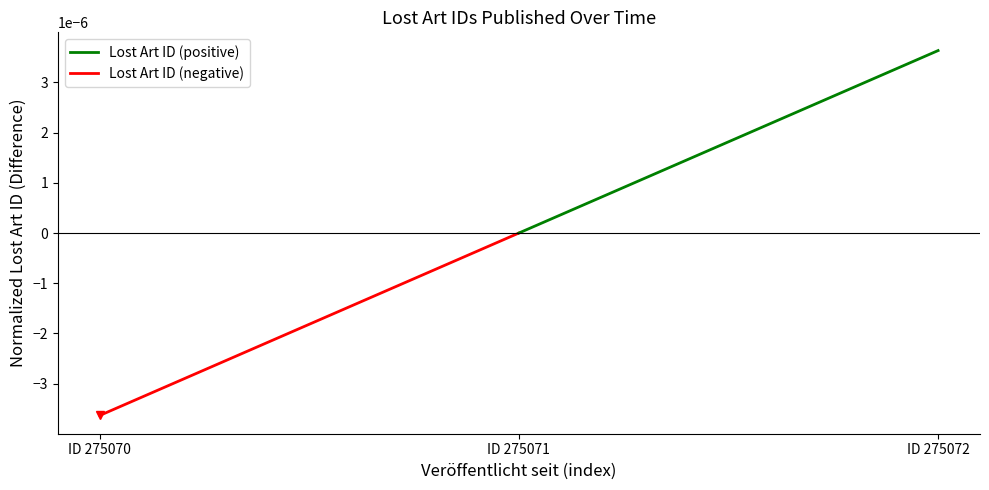

How many lines are shown in the chart?

1